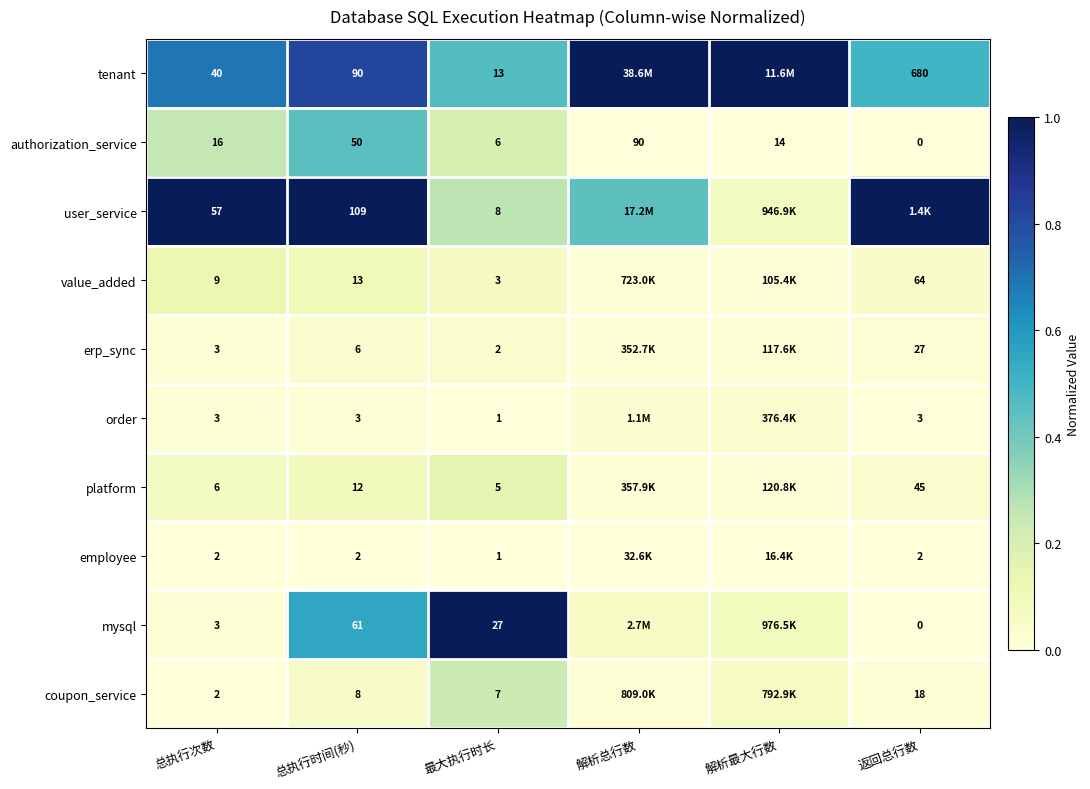

Is the value of authorization_service at 总执行时间(秒) greater than the value of order at 最大执行时长?

Yes